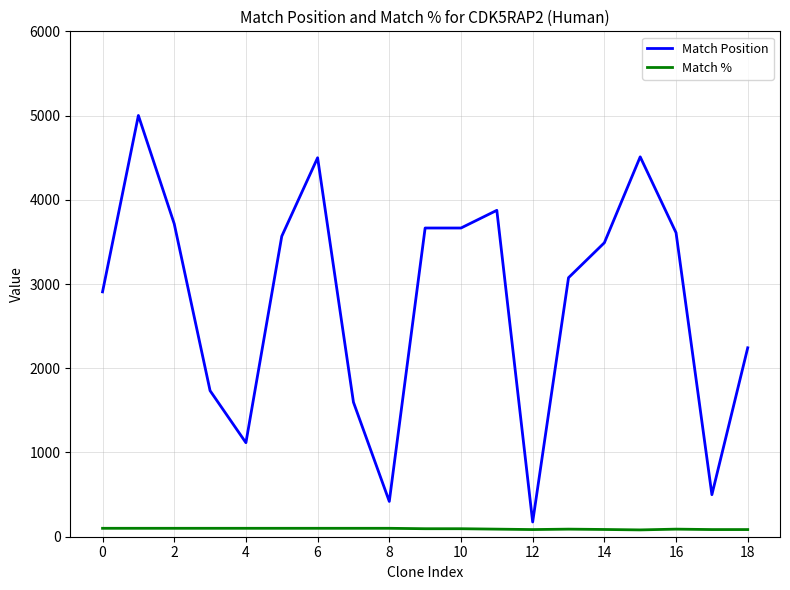

Which series has the largest range (max minus min)?

Match Position